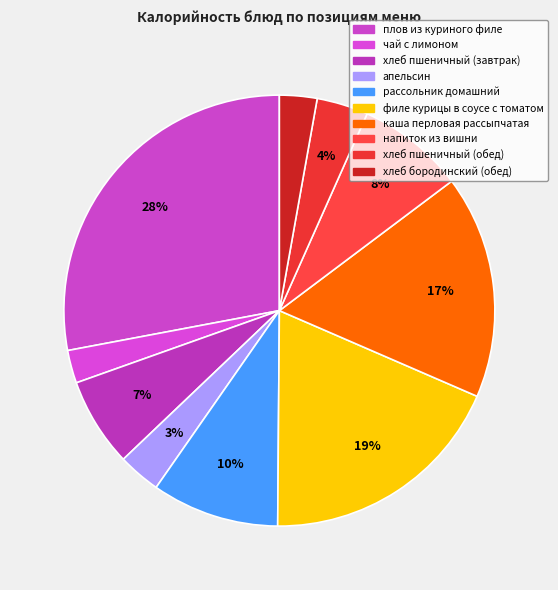

Count the number of slices in the pie.

10